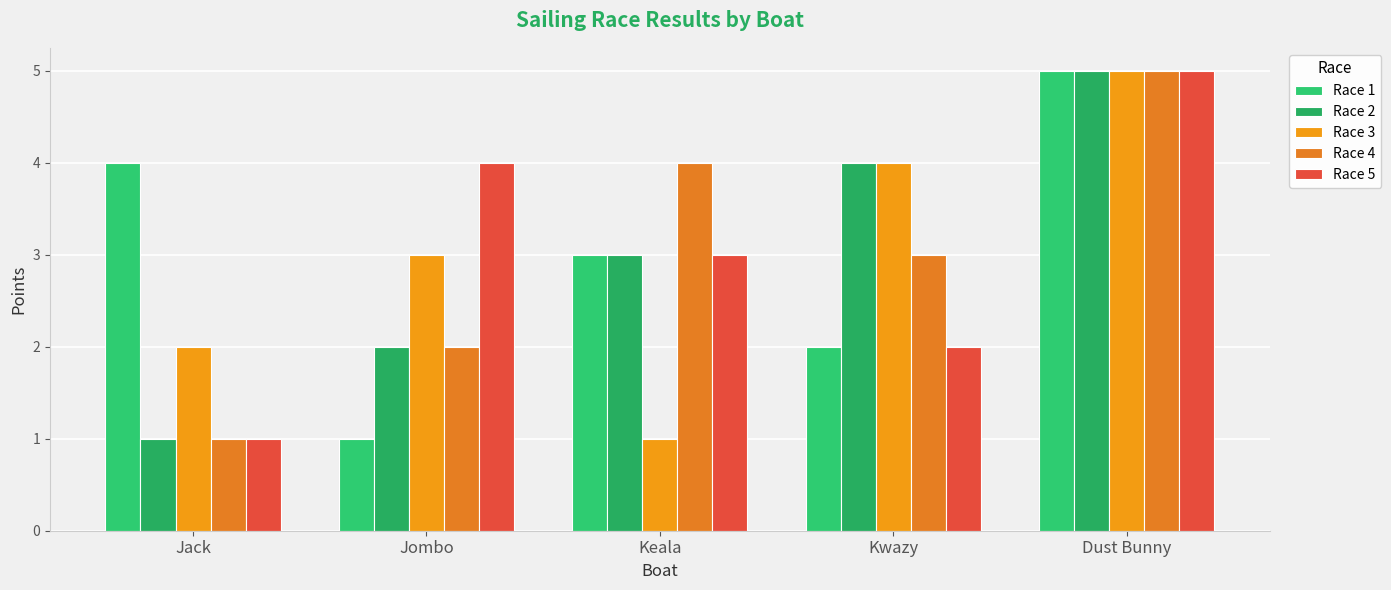

What are all the series names shown in the legend?

Race 1, Race 2, Race 3, Race 4, Race 5